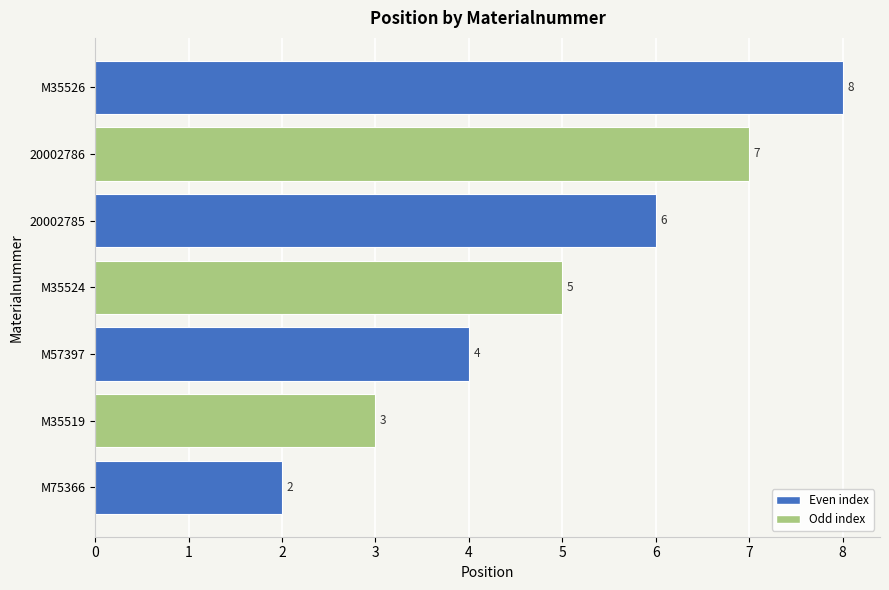

Where is the data nearest to the value 5?

M35524